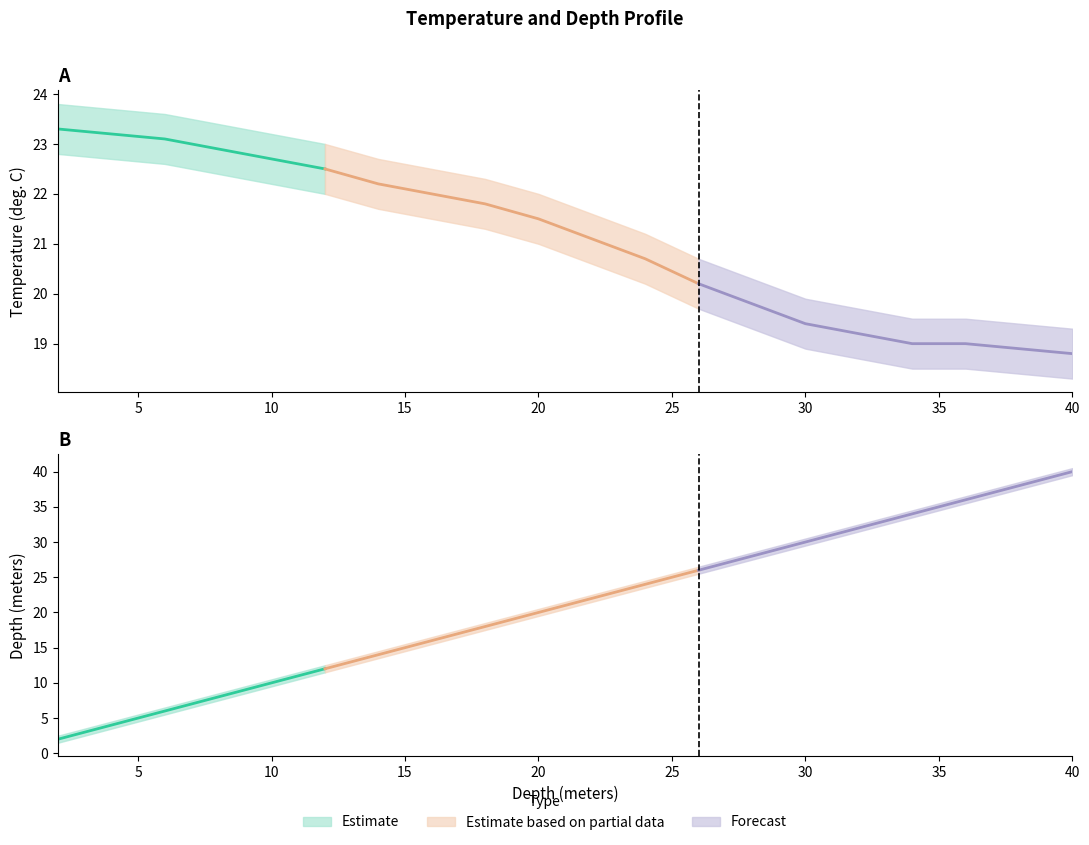

Which has a higher value, 12.0 or 4.0?

4.0